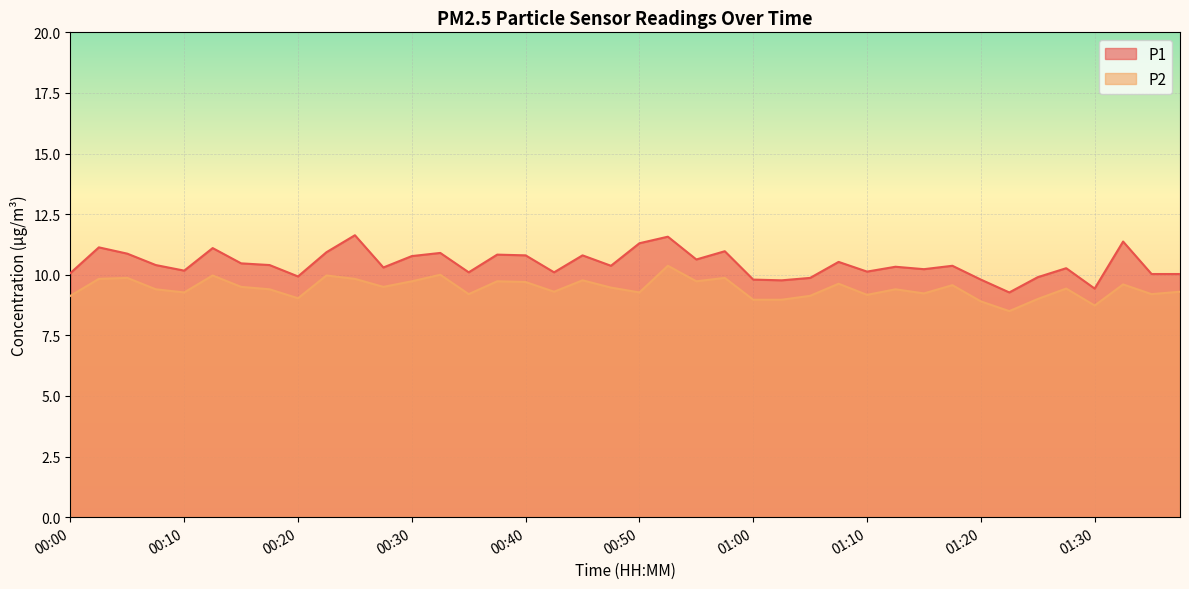

True or false: P1 and P2 intersect in this chart.

False